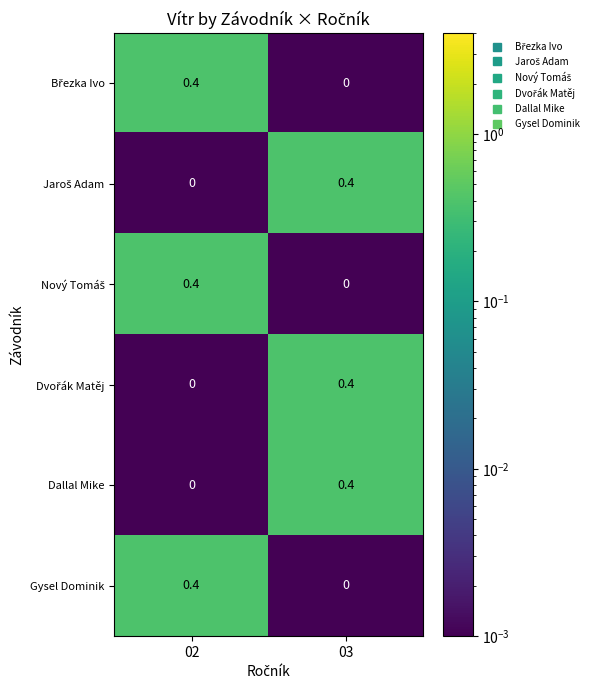

Is it true that Gysel Dominik equals 0.0 at 03?

True